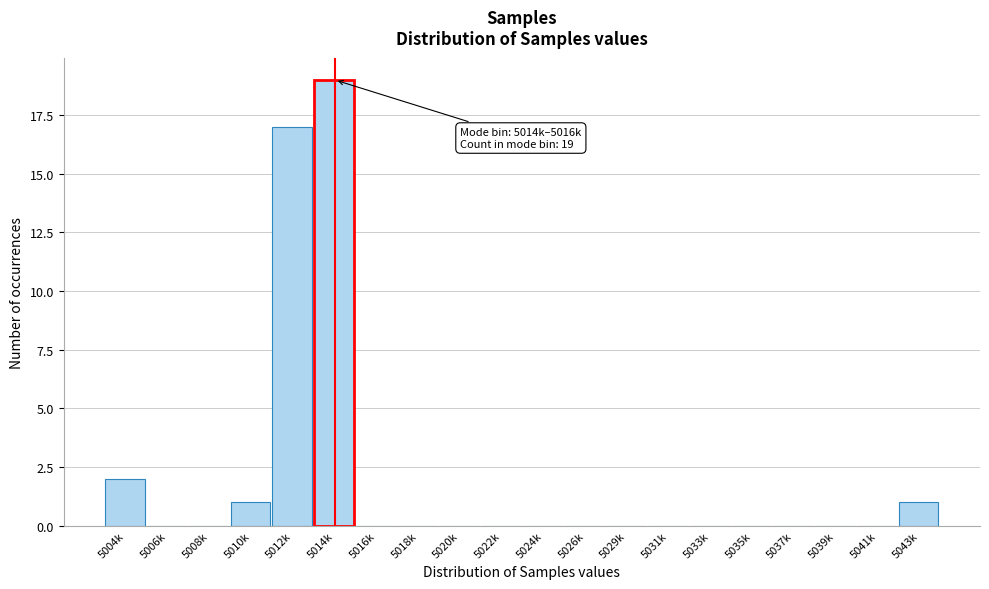

Reading left to right, transcribe all the data shown in this chart.

5004k=2	5006k=0	5008k=0	5010k=1	5012k=17	5014k=19	5016k=0	5018k=0	5020k=0	5022k=0	5024k=0	5026k=0	5029k=0	5031k=0	5033k=0	5035k=0	5037k=0	5039k=0	5041k=0	5043k=1